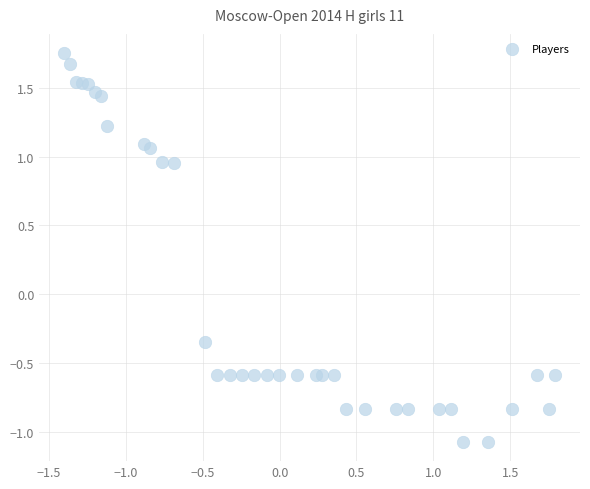

How many data points are displayed?

35